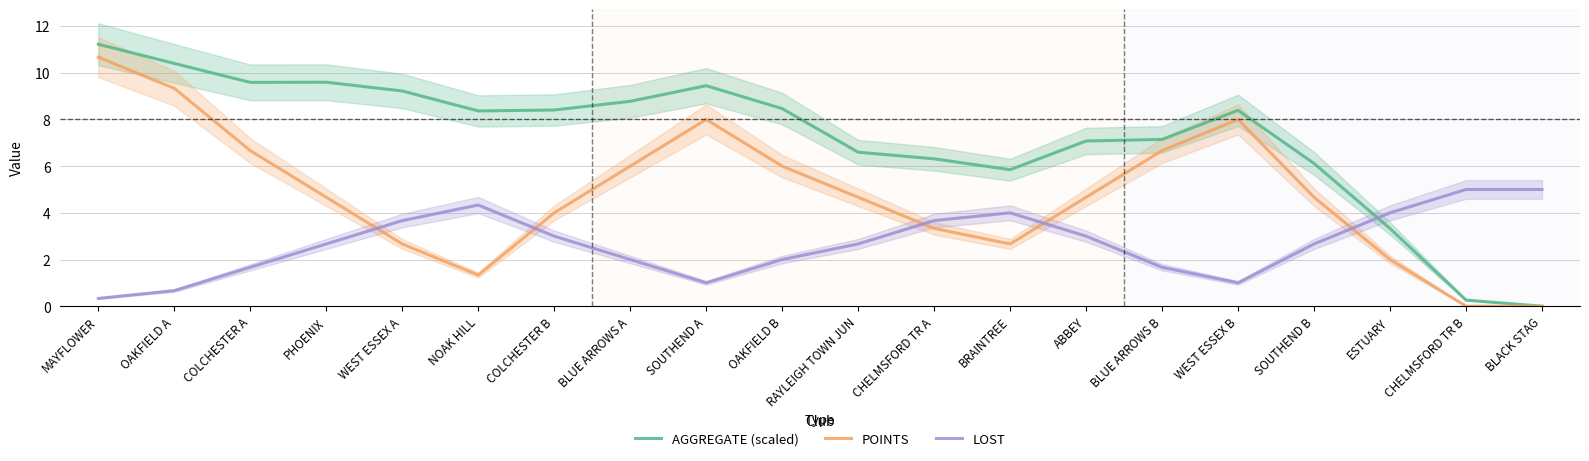

Reading left to right, what are all the values shown in this chart?

AGGREGATE (scaled): 11.2	10.4	9.6	9.6	9.2	8.4	8.4	8.8	9.4	8.5	6.6	6.3	5.8	7.1	7.1	8.4	6.1	3.3	0.3	0.0
POINTS: 10.7	9.3	6.7	4.7	2.7	1.3	4.0	6.0	8.0	6.0	4.7	3.3	2.7	4.7	6.7	8.0	4.7	2.0	0.0	0.0
LOST: 0.3	0.7	1.7	2.7	3.7	4.3	3.0	2.0	1.0	2.0	2.7	3.7	4.0	3.0	1.7	1.0	2.7	4.0	5.0	5.0